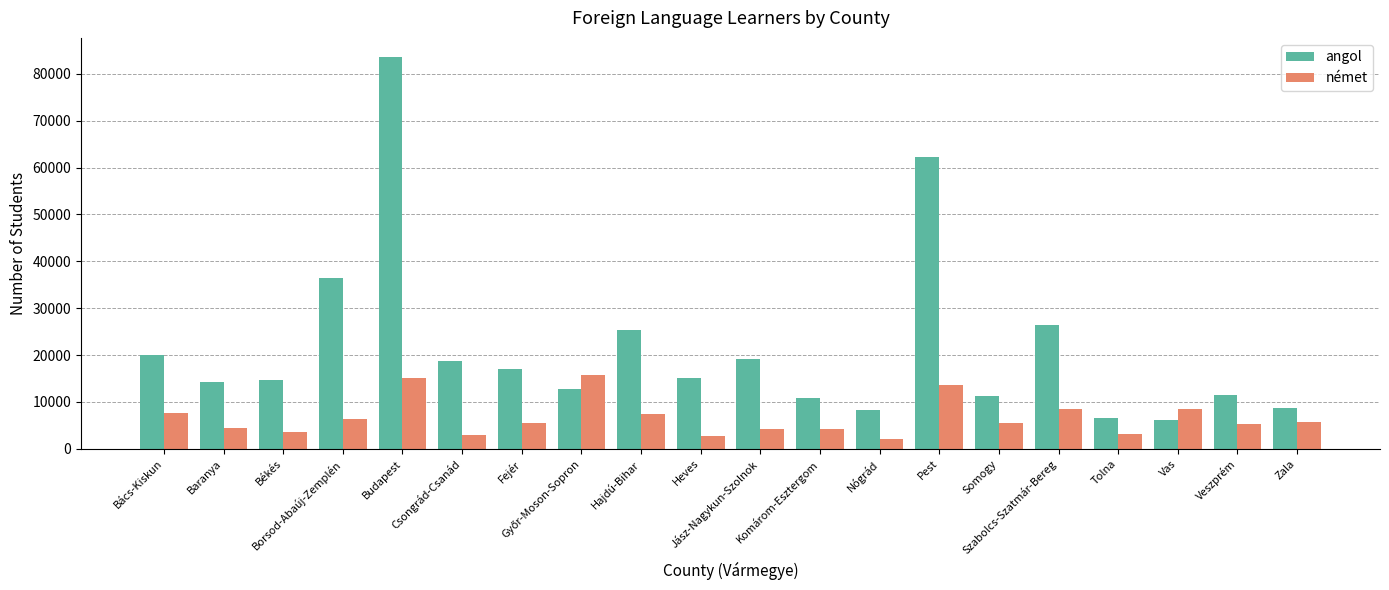

What is the minimum value shown in the chart?

2134